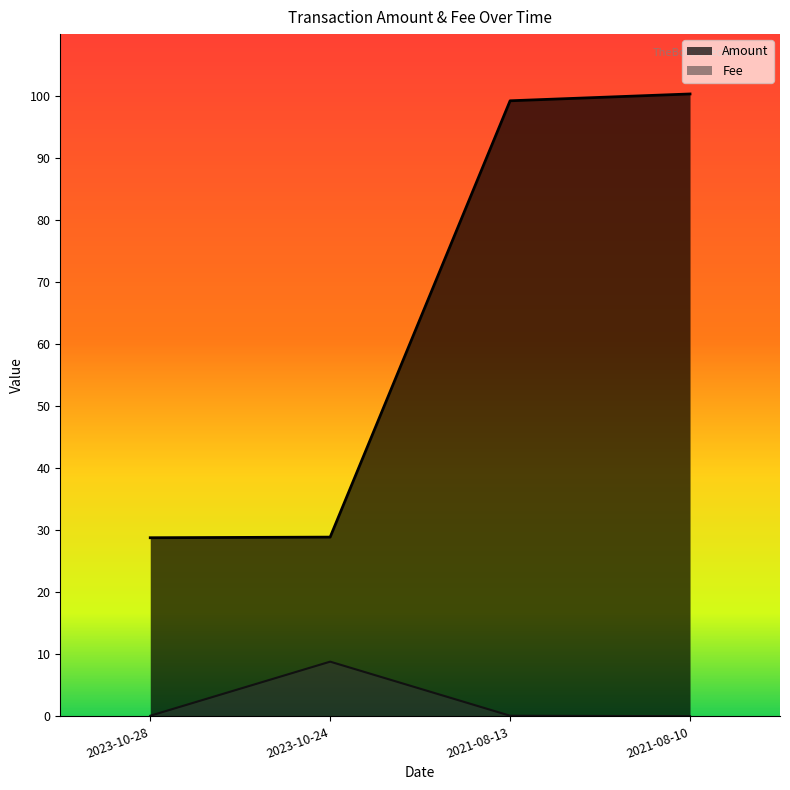

True or false: Fee and Amount intersect in this chart.

False